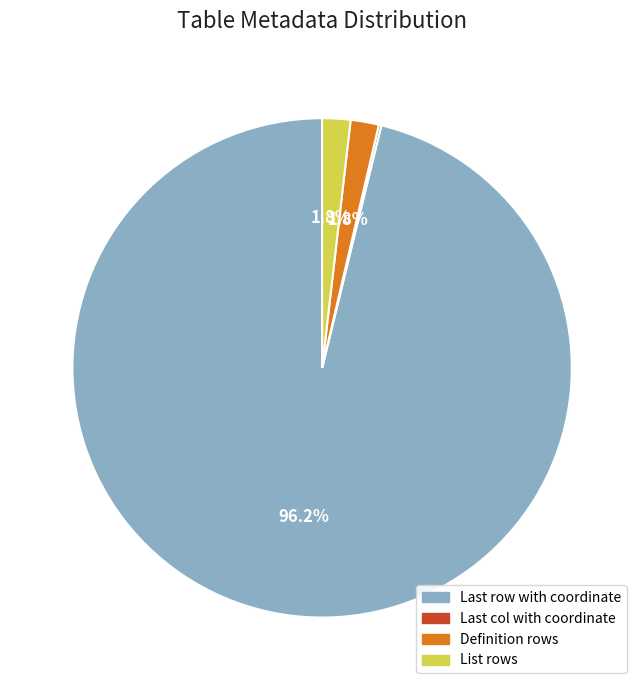

Which category has the biggest portion of the pie?

Last row with coordinate